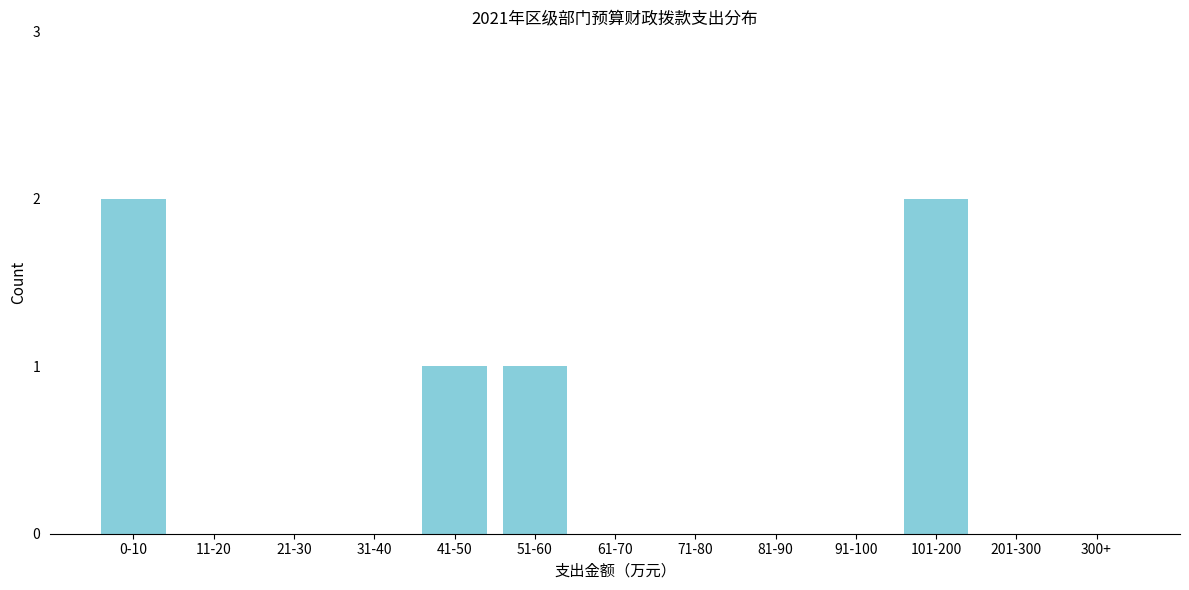

Reading right to left, list all the values displayed in this chart.

300+=0	201-300=0	101-200=2	91-100=0	81-90=0	71-80=0	61-70=0	51-60=1	41-50=1	31-40=0	21-30=0	11-20=0	0-10=2